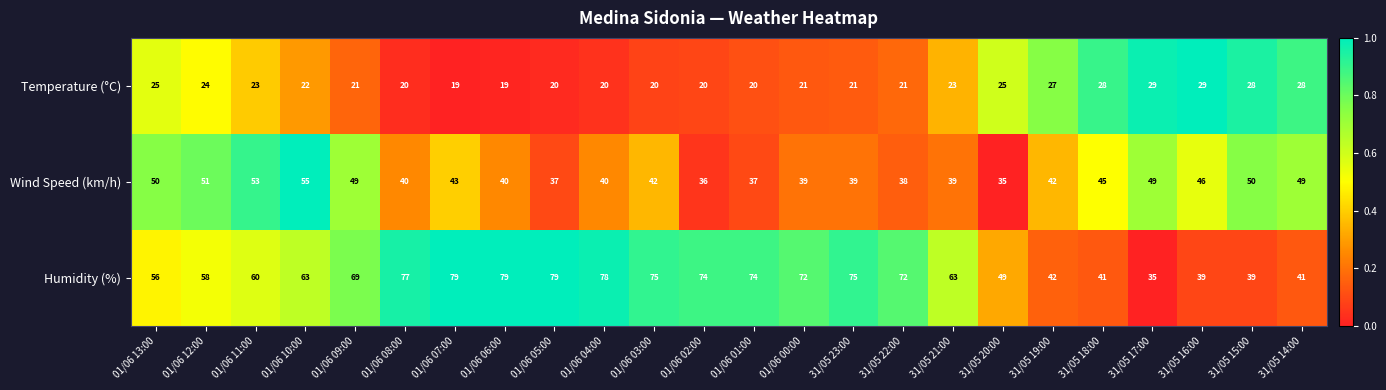

What is the sum of all Wind Speed (km/h) values?

1044